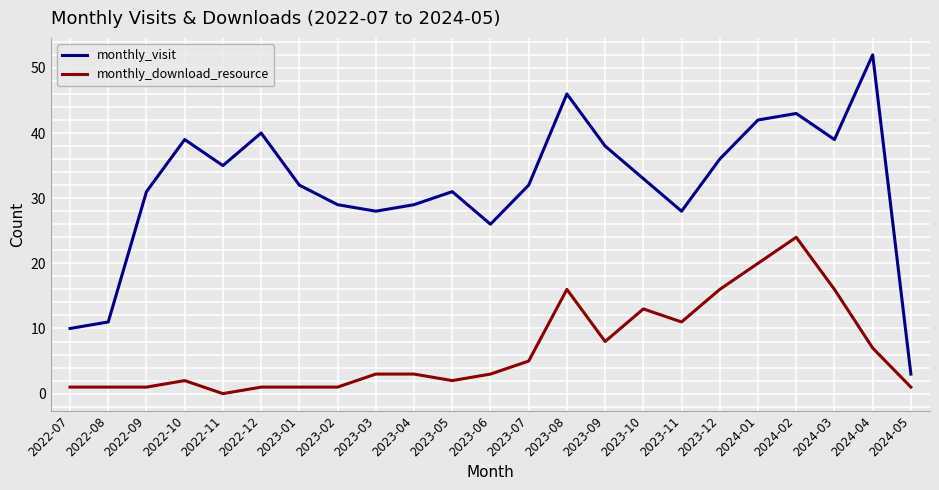

Which series changed the most between 2022-12 and 2023-01?

monthly_visit